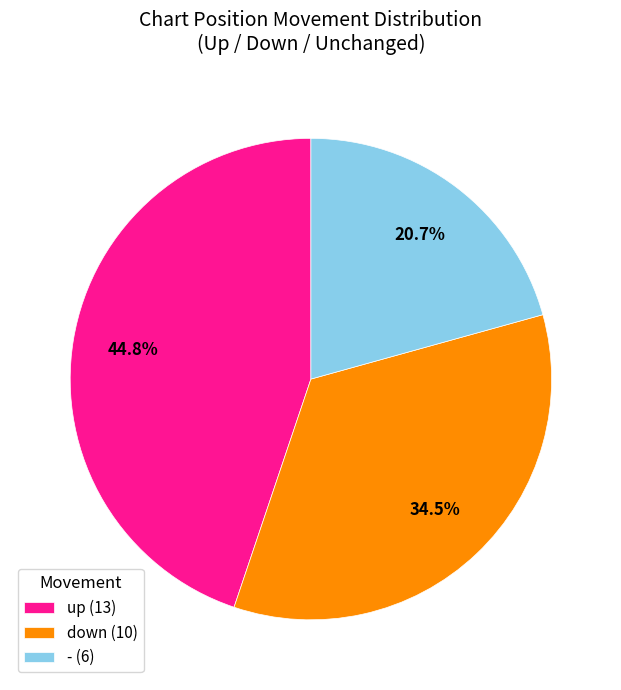

What is the ratio of the value at down to the value at -?

1.7